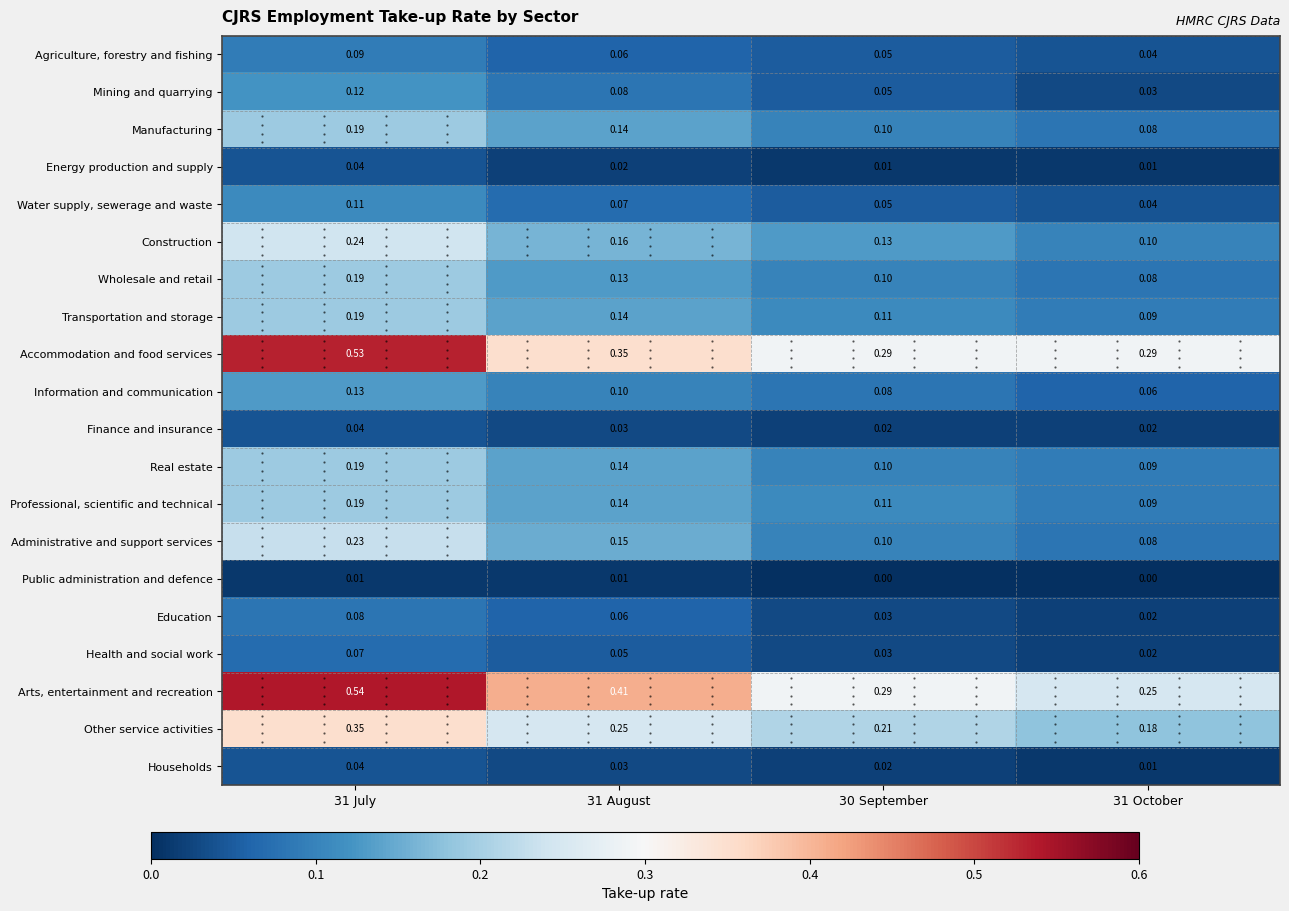

Which series has the widest spread of values?

Arts, entertainment and recreation